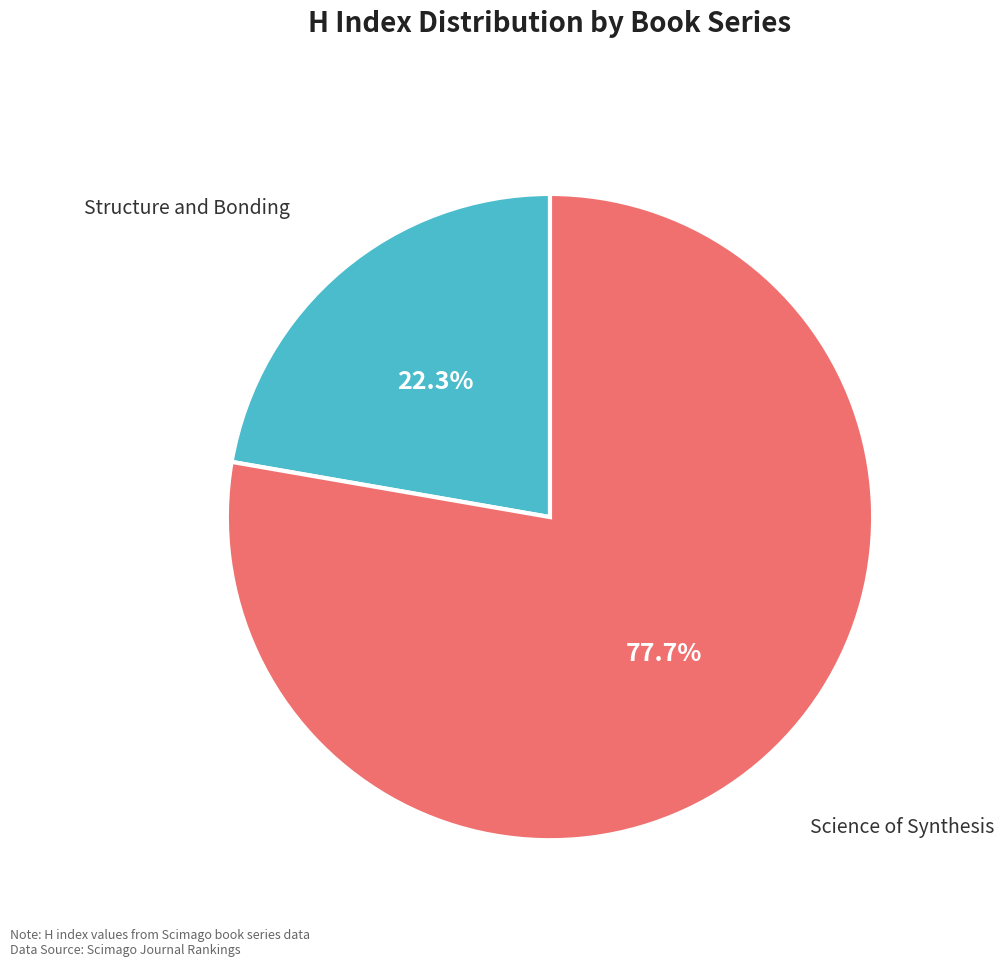

Does any single category account for the majority?

Yes